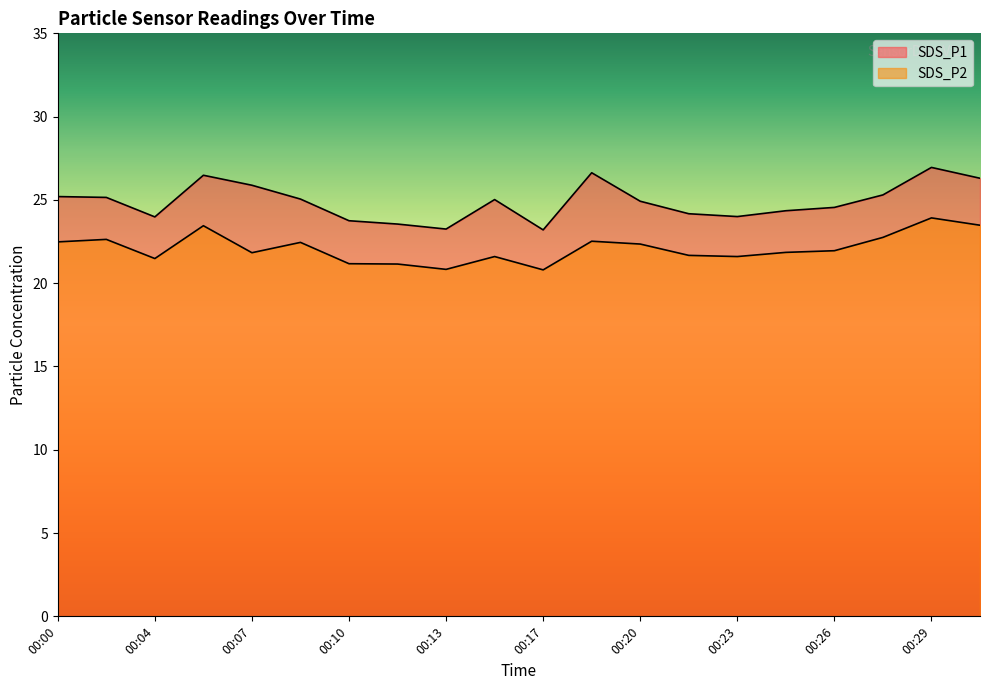

Rank the series by their maximum value, from highest to lowest.

SDS_P1, SDS_P2